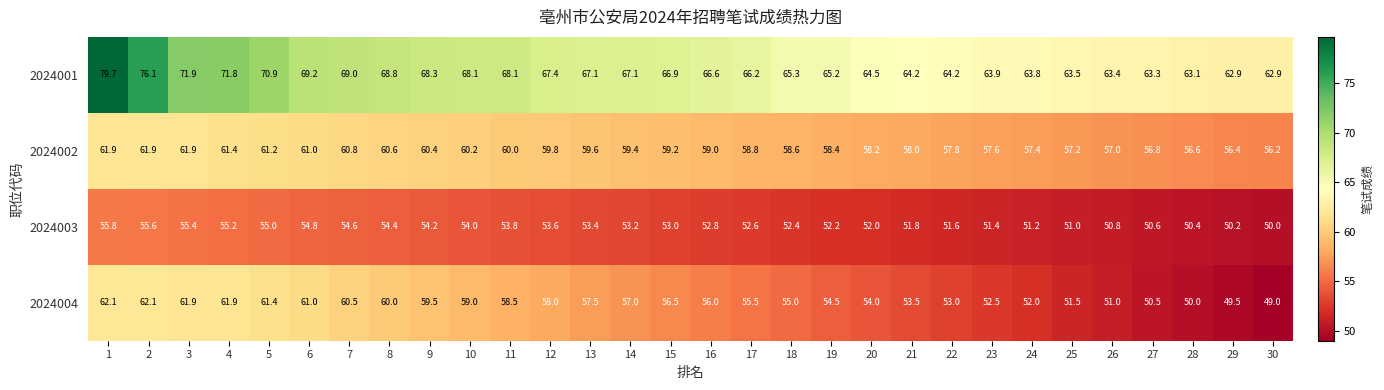

What is the lowest value of the 2024003 series?

50.0